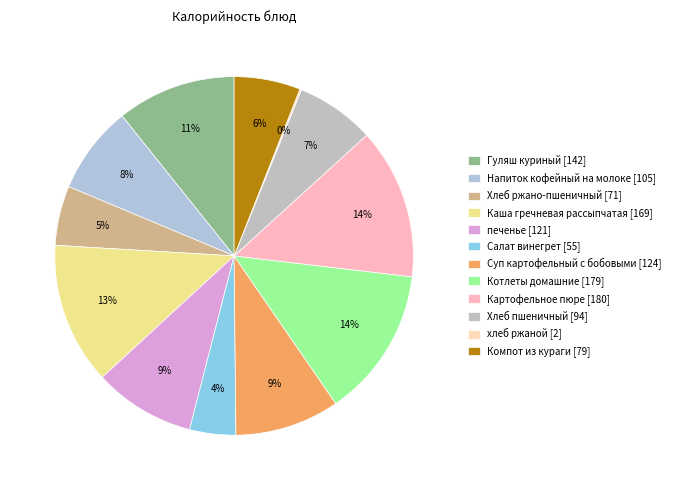

Is it true that Картофельное пюре is 2% of the pie?

False